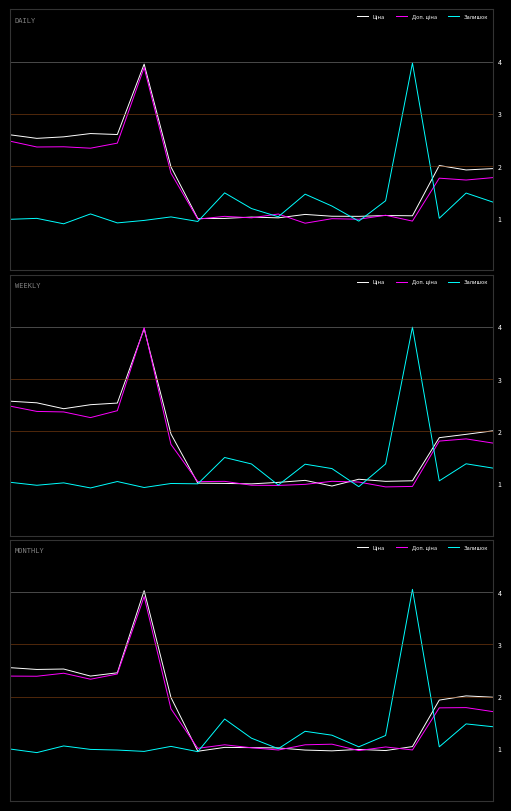

At which label is Ціна closest to 2?

17